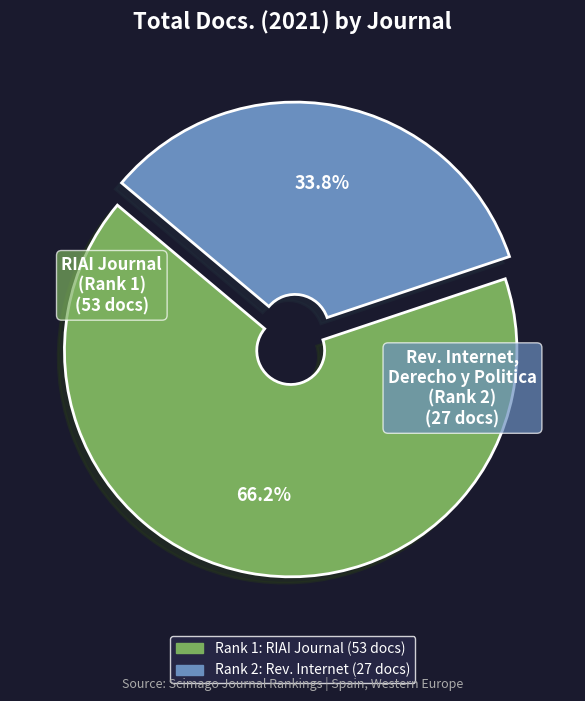

Is there any slice that represents more than half of the pie?

Yes